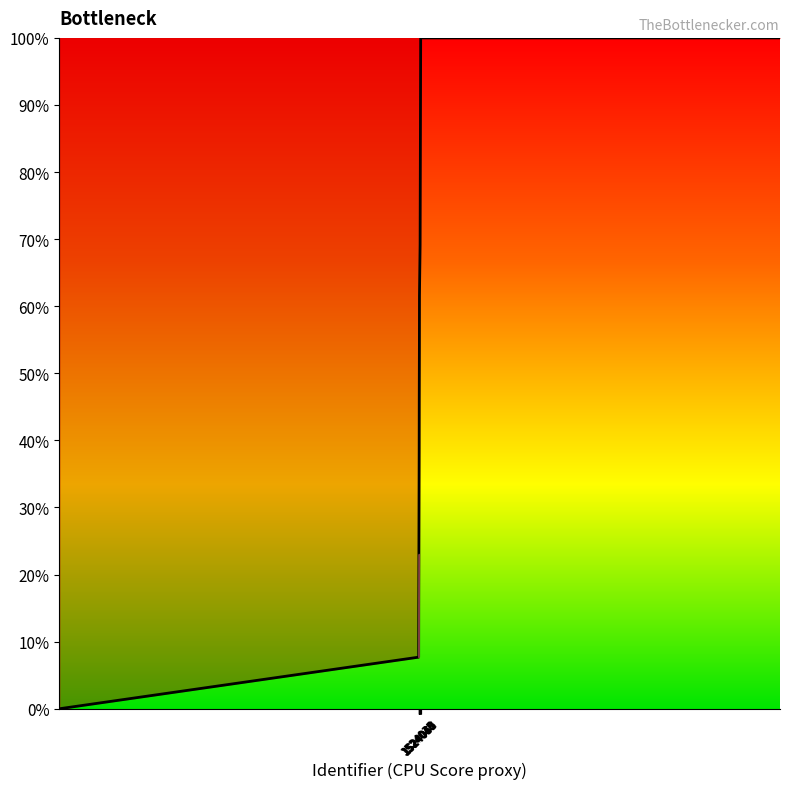

What is the difference between the maximum and minimum values?

100.0